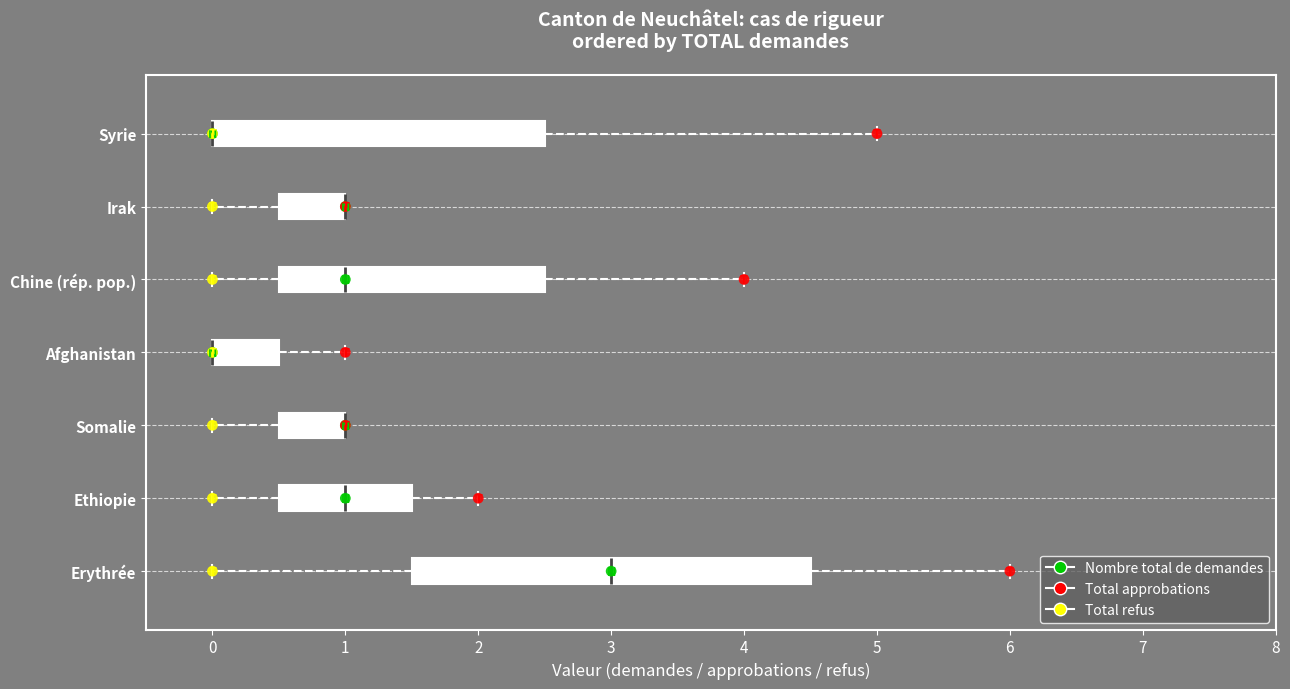

Where does the left whisker of the box for Irak end on the x-axis? The values are not printed on the chart, so give them approximately, as read against the axis.

0.0